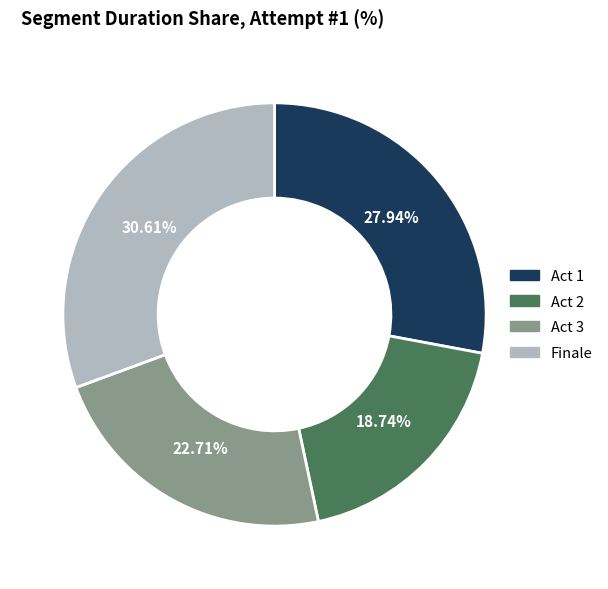

To the nearest percent, what is the difference between the largest and smallest slice percentages?

12%